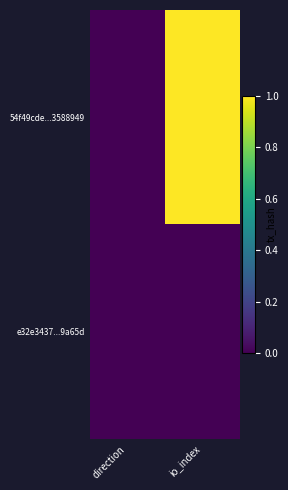

Rank the series by their average value, from lowest to highest.

e32e3437...9a65d, 54f49cde...3588949